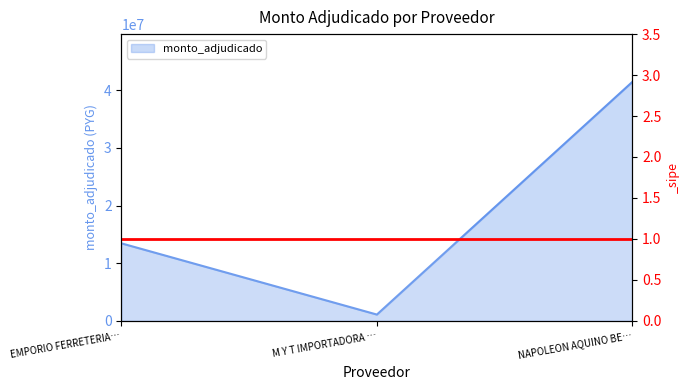

How many values are between 1085500 and 41472935?

3